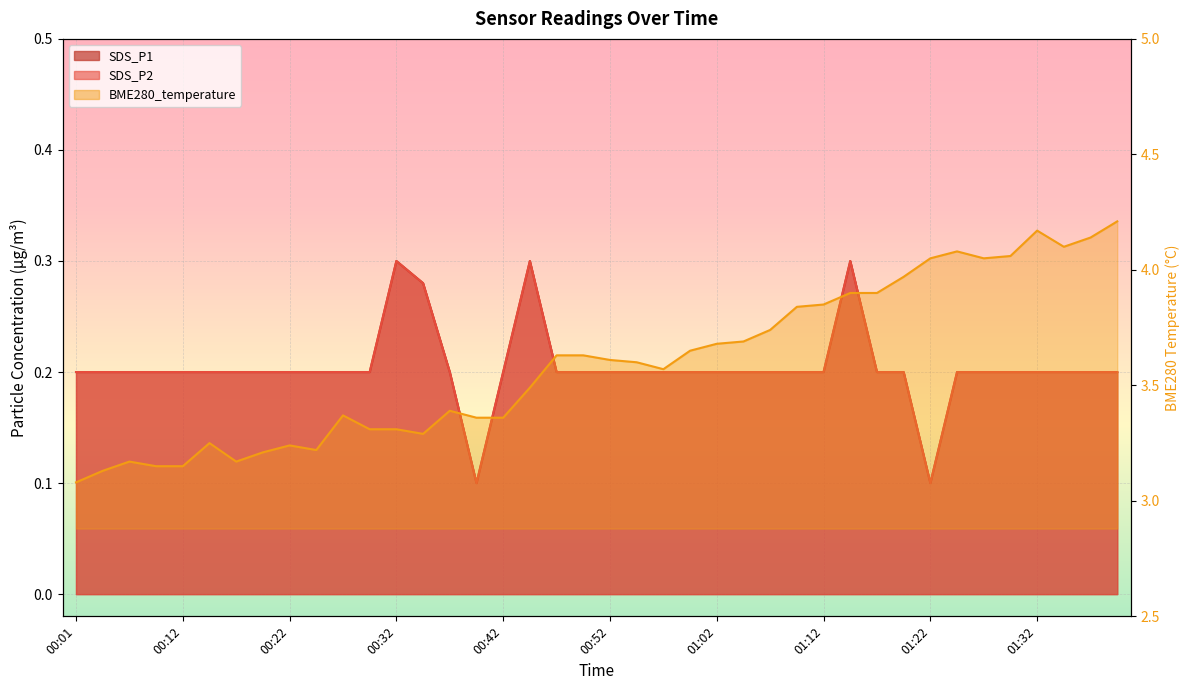

The value of SDS_P1 at 00:22 is 0.2. True or false?

True